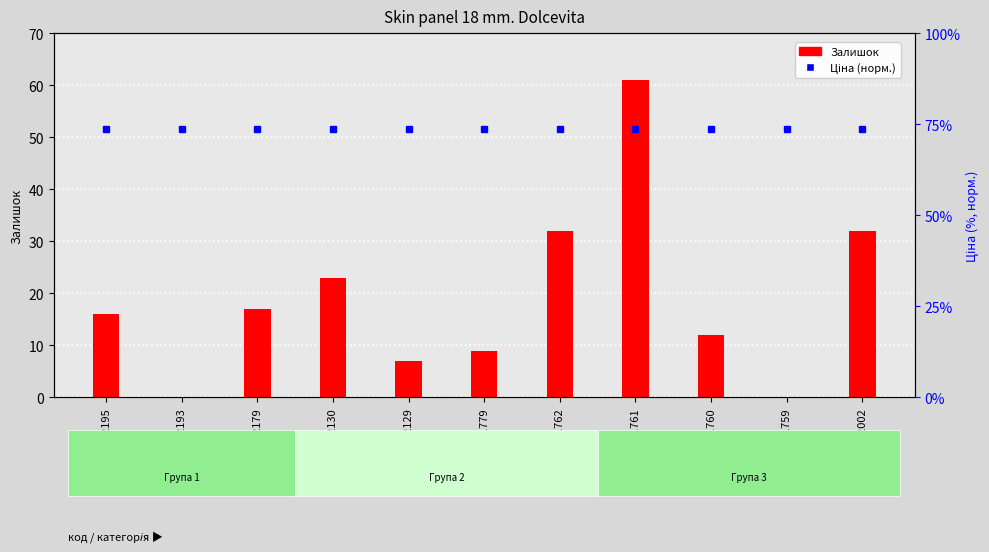

Does the chart contain any negative values?

No